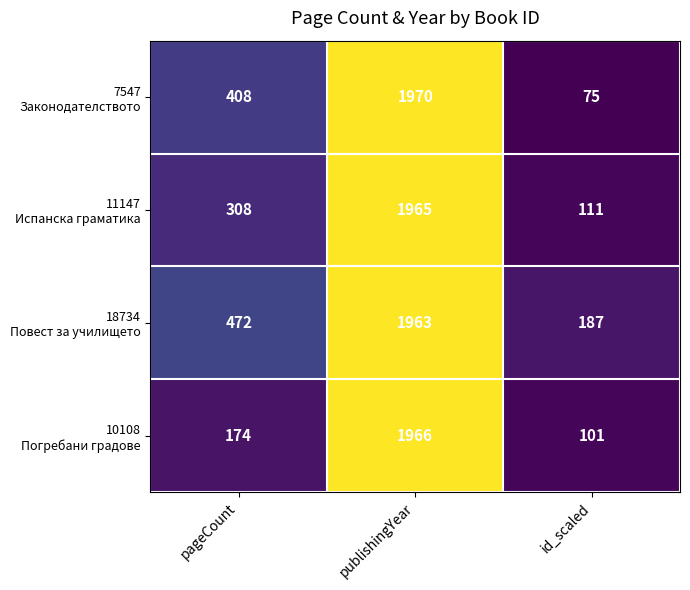

What is the total value across all series at id_scaled?

474